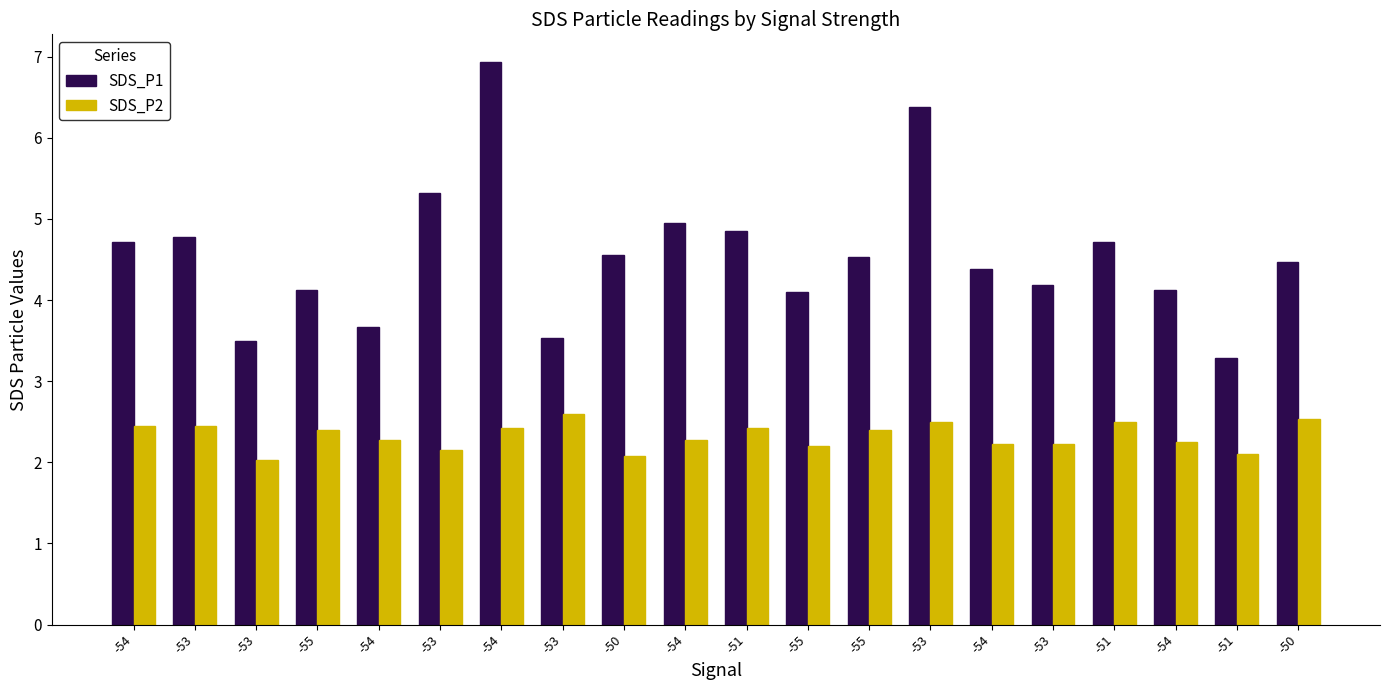

What is the difference between the highest and lowest values at -51?

2.4